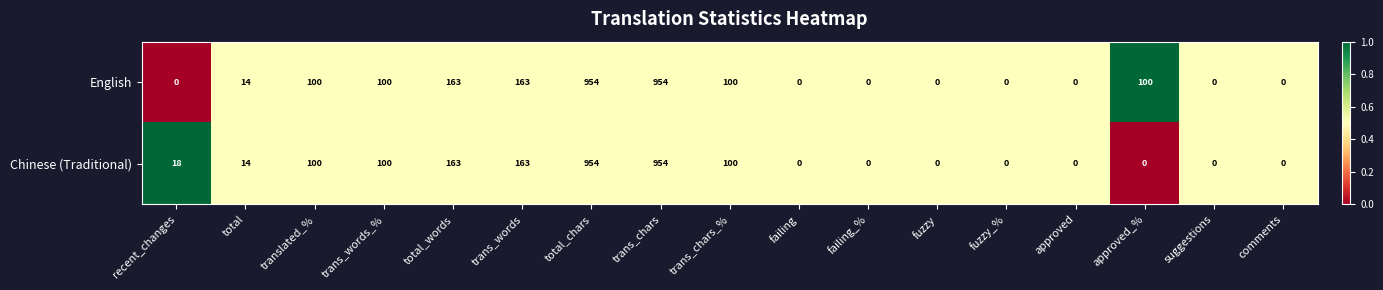

What is the difference between the Chinese (Traditional) values at failing_% and translated_%?

100